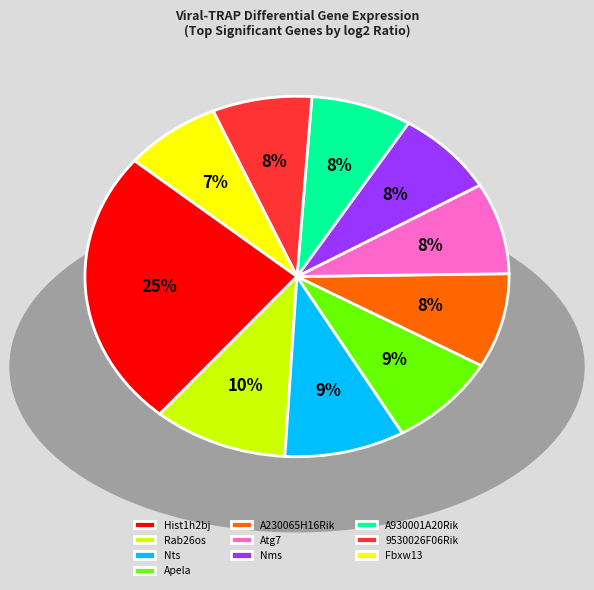

Which has a higher value, Hist1h2bj or Nts?

Hist1h2bj